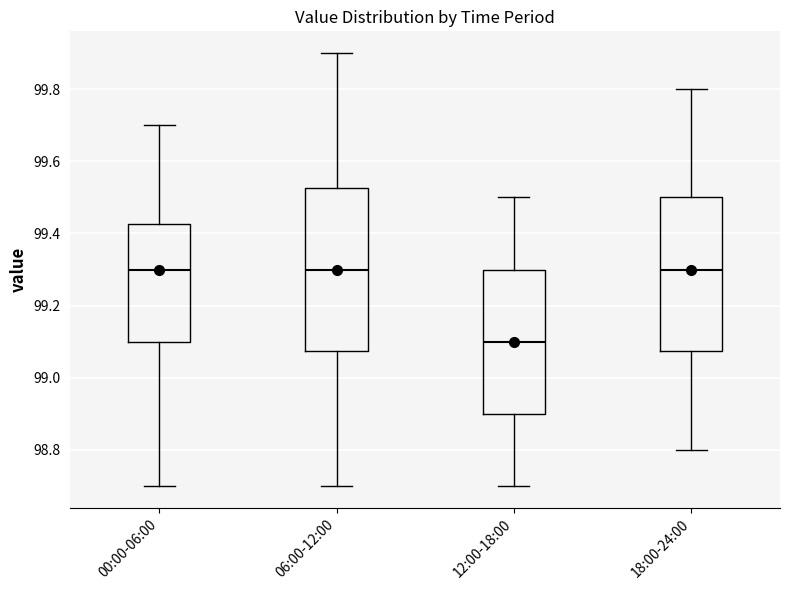

Reading left to right, transcribe this box plot: for each box, give where its median line is, the range the box spans, and where its two whiskers end, as read against the y-axis. The values are not printed on the chart, so give them approximately, as read against the axis.

00:00-06:00: median 99.30, box 99.10 to 99.42, whiskers 98.70 to 99.70
06:00-12:00: median 99.30, box 99.08 to 99.52, whiskers 98.70 to 99.90
12:00-18:00: median 99.10, box 98.90 to 99.30, whiskers 98.70 to 99.50
18:00-24:00: median 99.30, box 99.08 to 99.50, whiskers 98.80 to 99.80